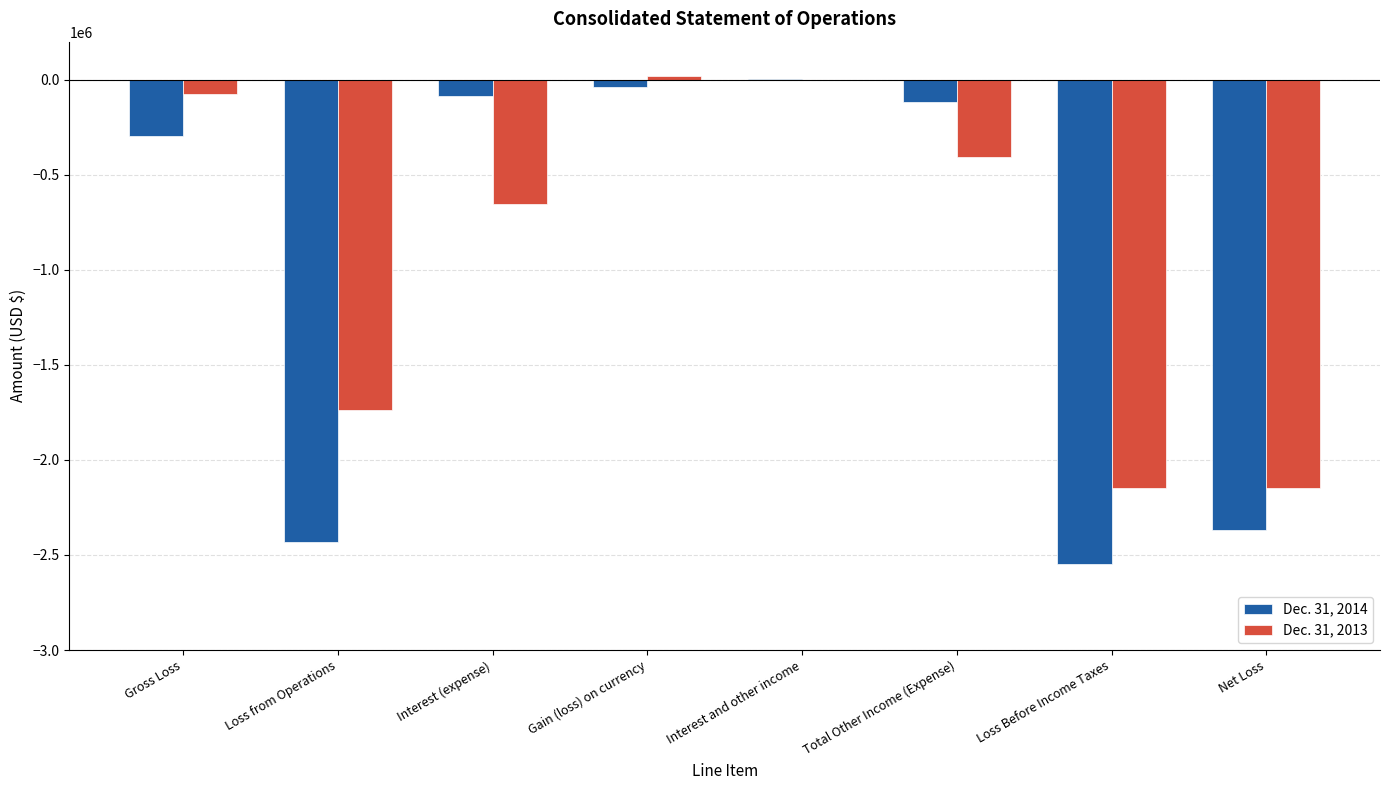

The value of Dec. 31, 2013 at Loss from Operations is -3122315. True or false?

False